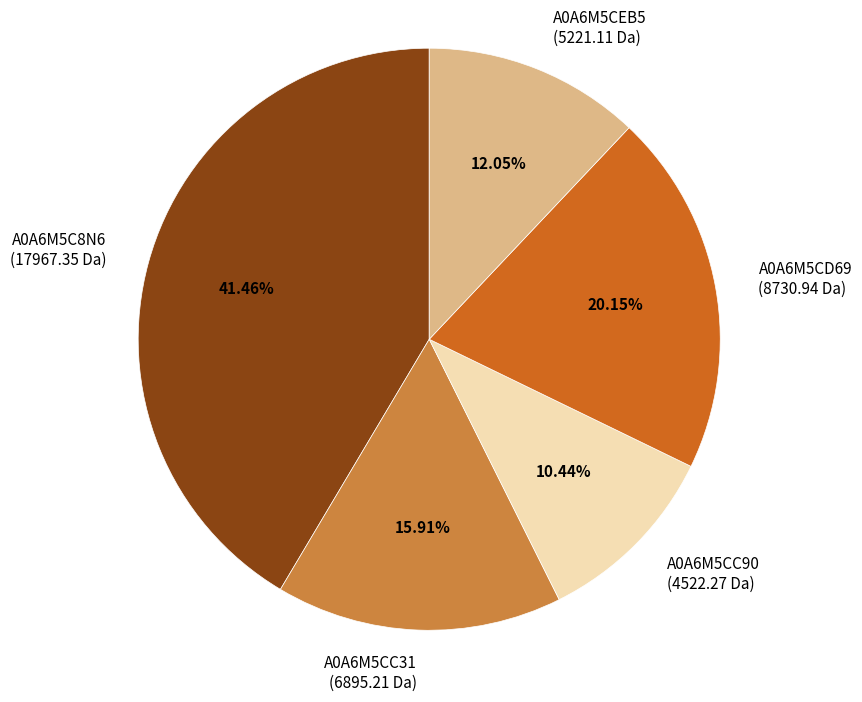

What is the smallest slice in the pie chart?

A0A6M5CC90